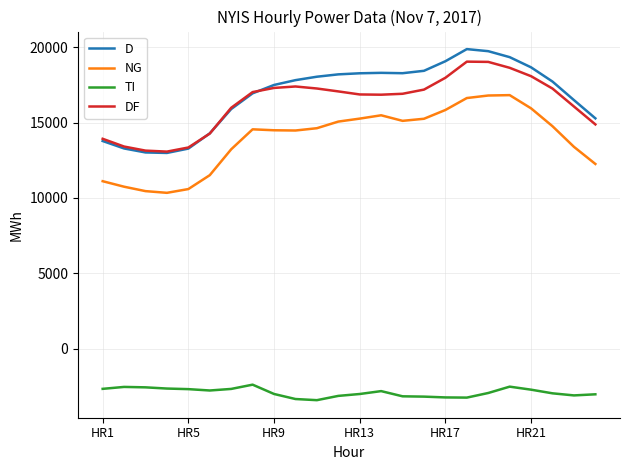

True or false: NG and D cross at least once.

False